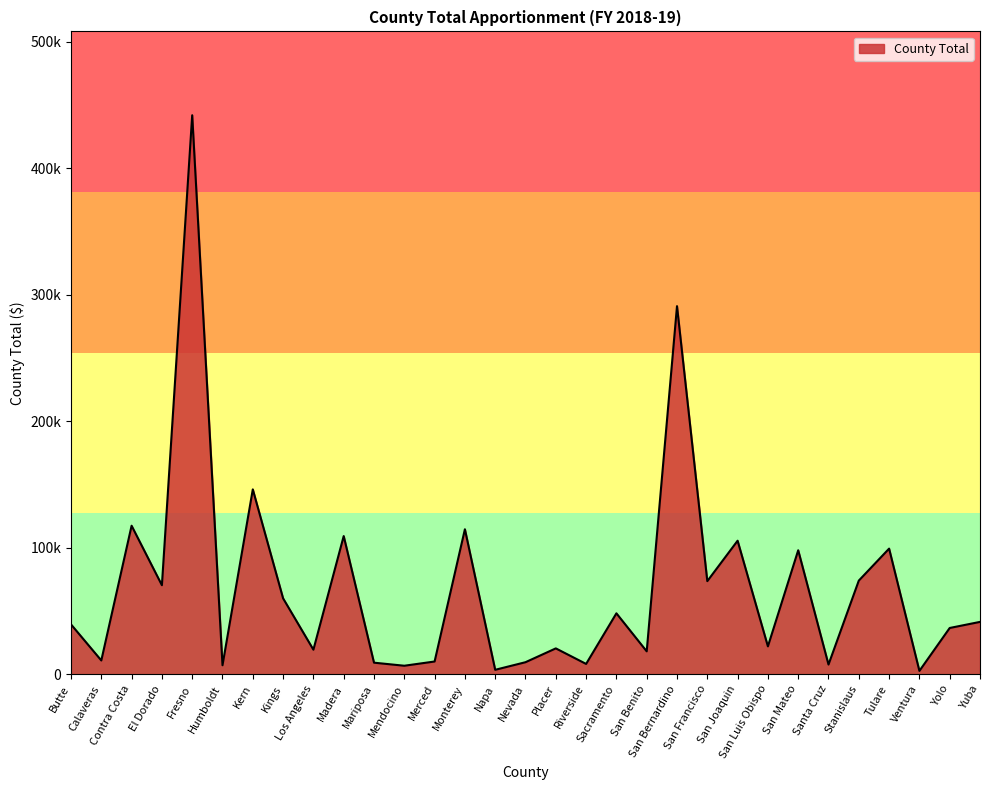

Does the chart have visible grid lines?

No